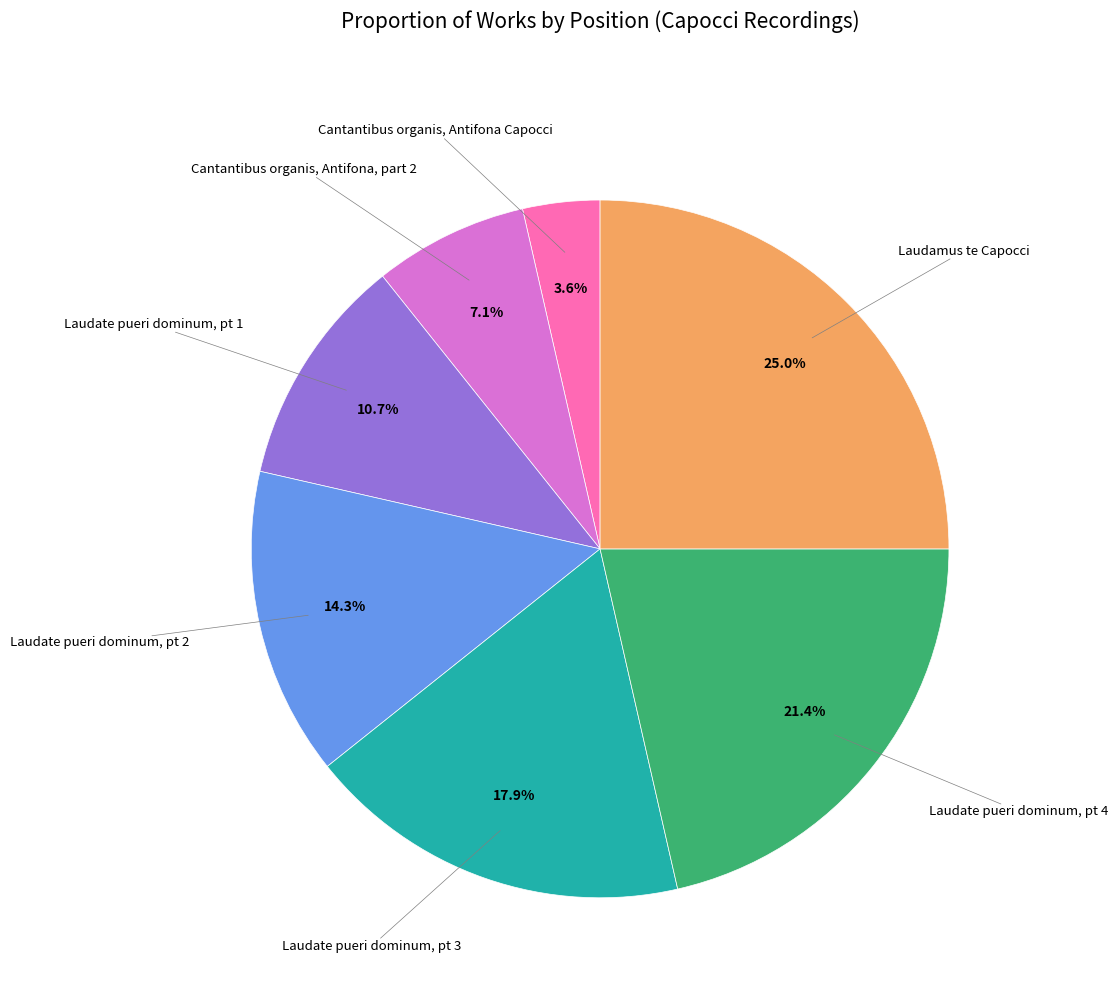

Is there any slice that represents more than half of the pie?

No